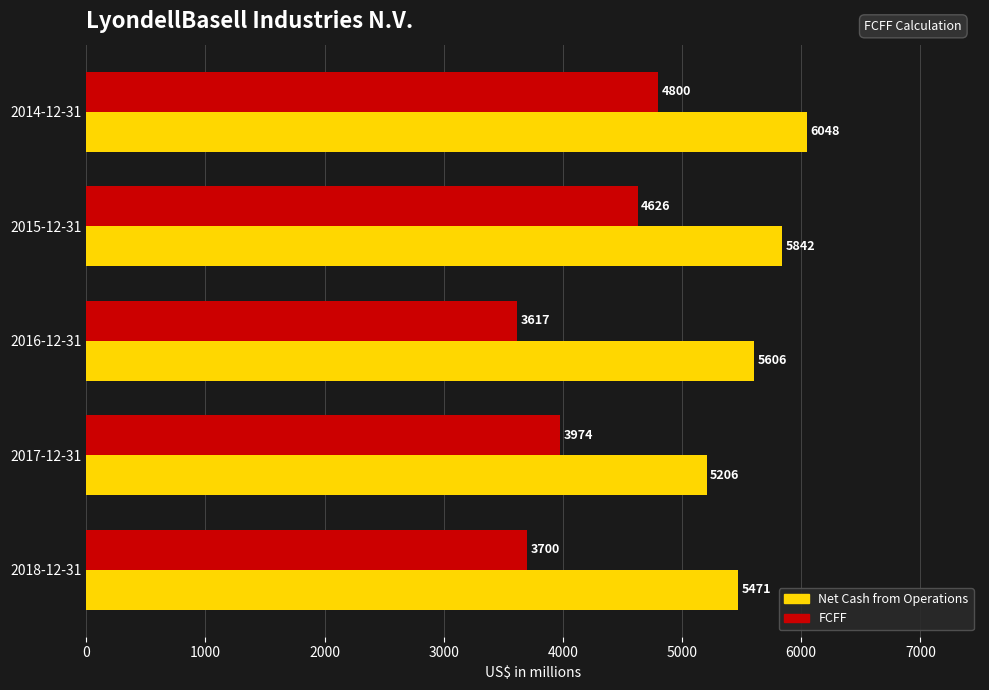

At which label is FCFF closest to 4208?

2017-12-31